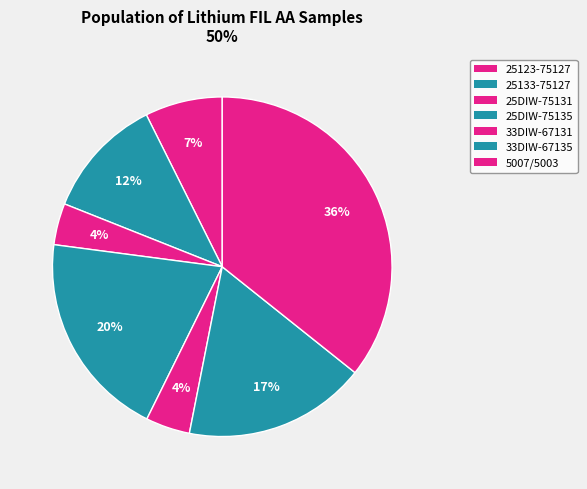

Count the number of slices in the pie.

7